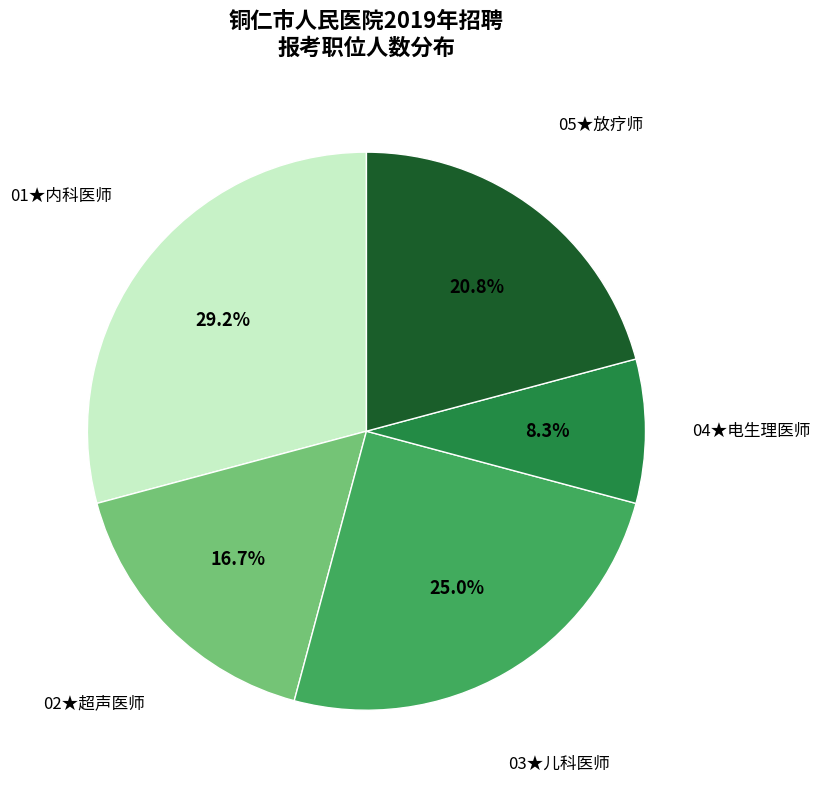

Is it true that 05★放疗师 is 13% of the pie?

False